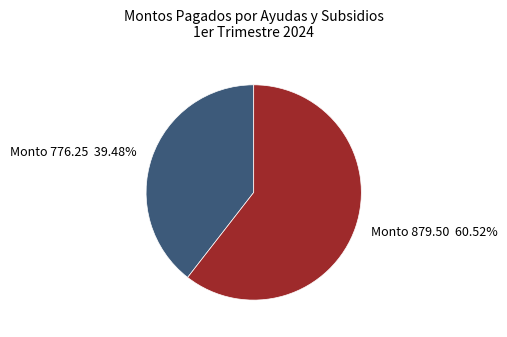

Does Monto 879.50 60.52% represent more than half of the total?

Yes